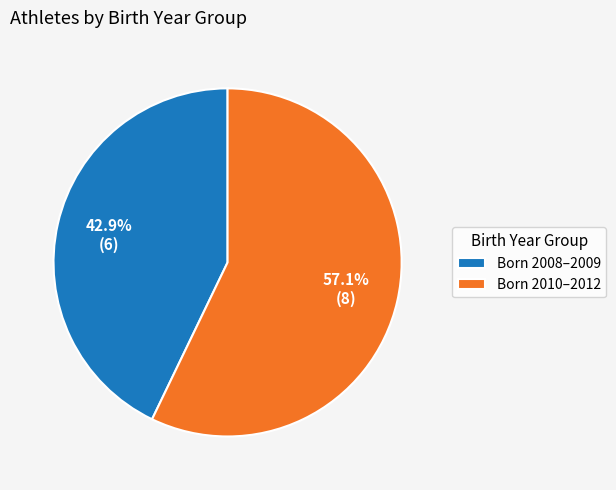

Approximately how many times larger is the value at Born 2008–2009 compared to Born 2010–2012?

0.8